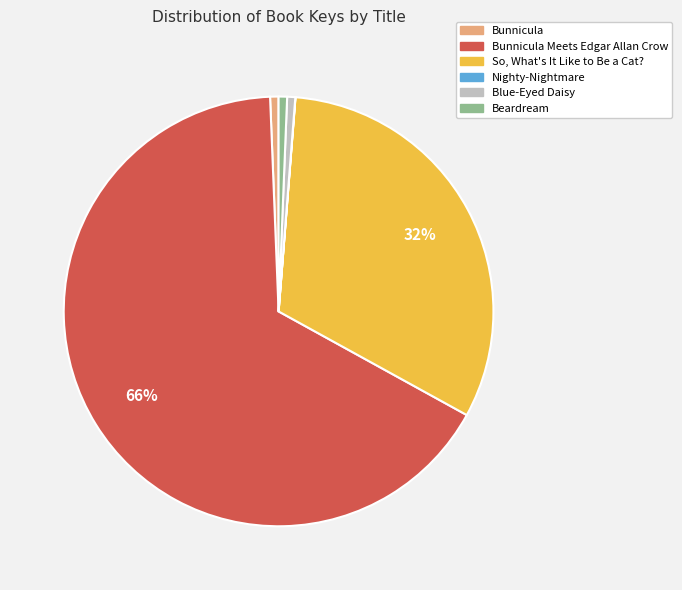

Is there any slice that represents more than half of the pie?

Yes